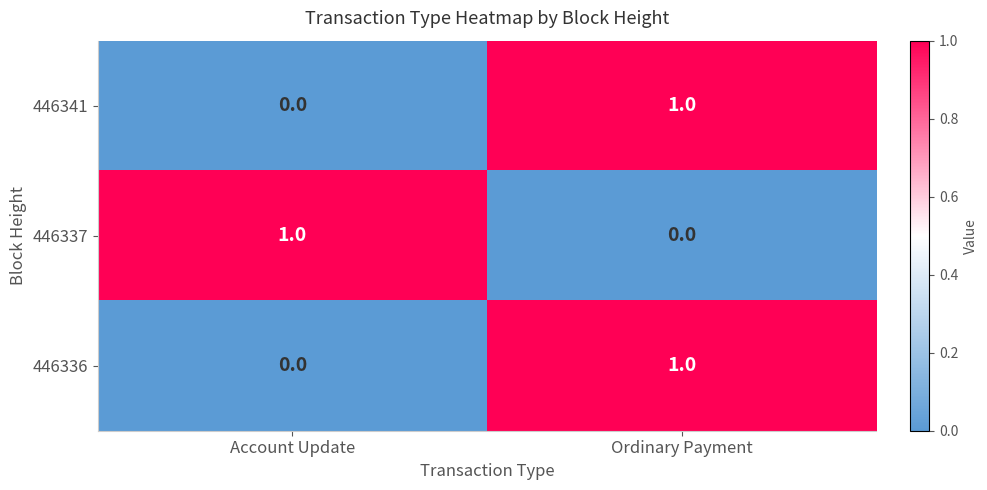

Count the number of data series in this chart.

3